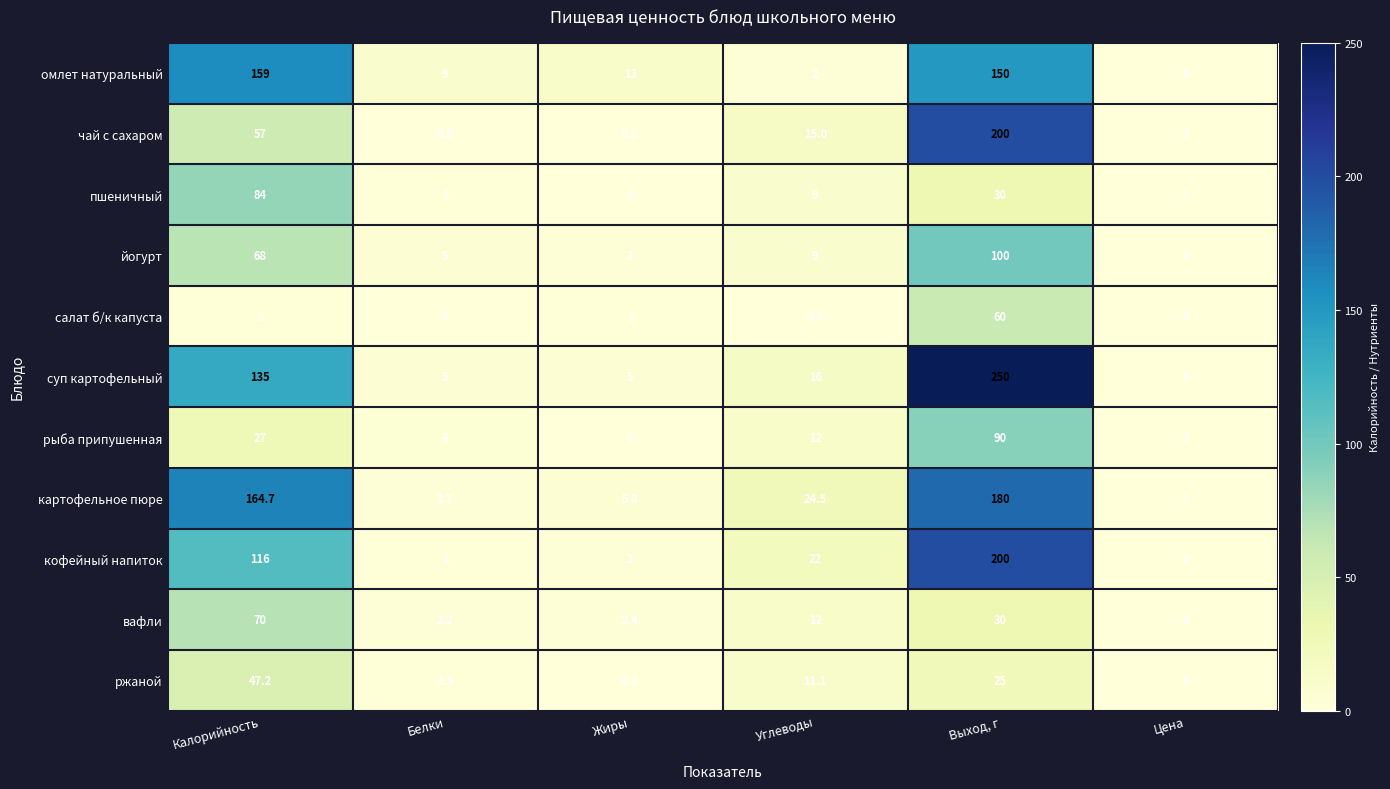

Which category has the highest value across all series?

Выход, г